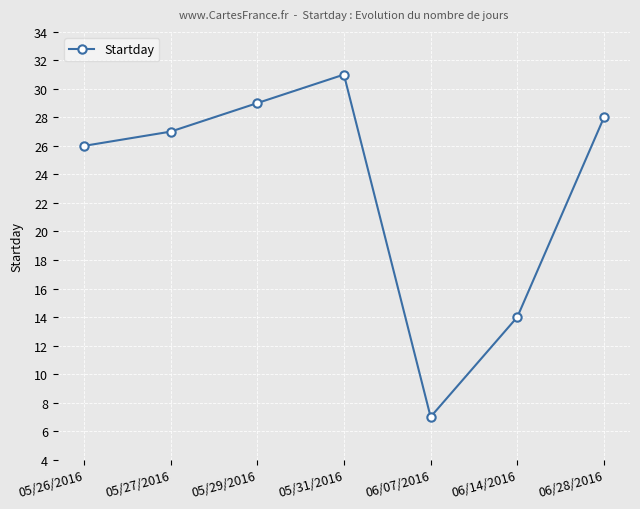

How many interior local valleys (lower than both neighbors) does the data have?

1